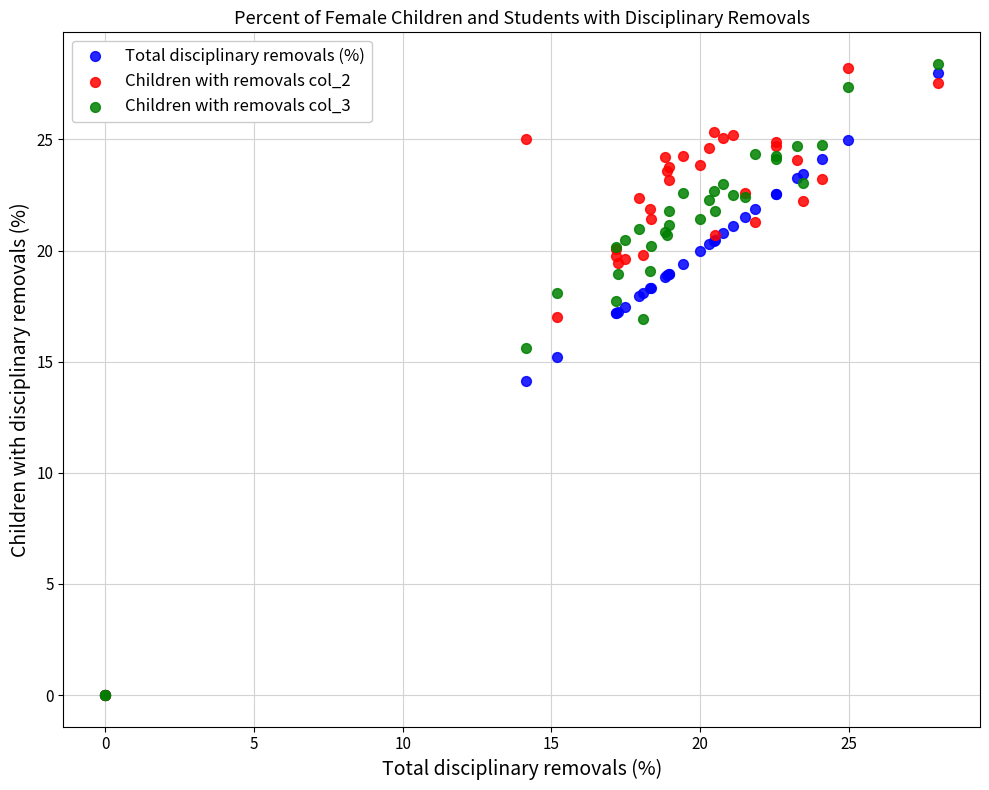

What are all the series names shown in the legend?

Total disciplinary removals (%), Children with removals col_2, Children with removals col_3